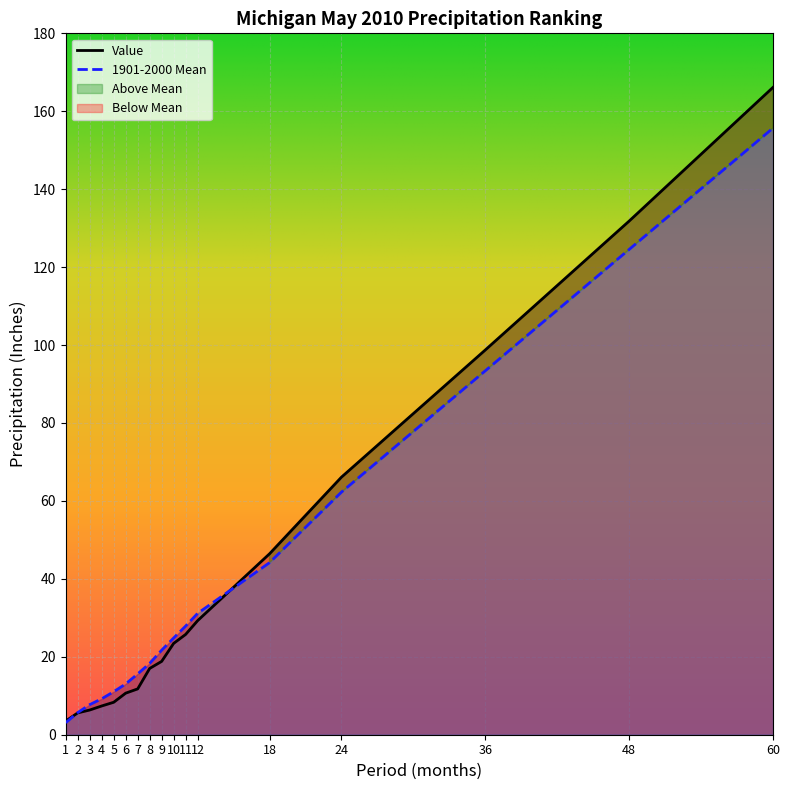

How many lines are shown in the chart?

2